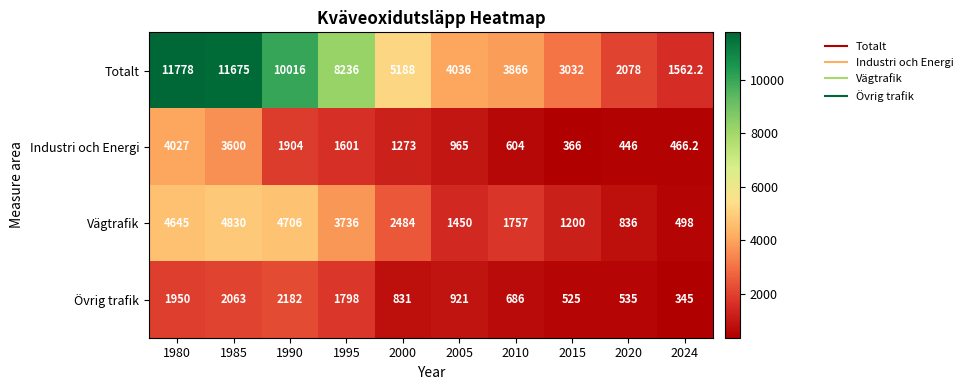

What is the difference between the maximum and minimum values in the Industri och Energi series?

3661.0